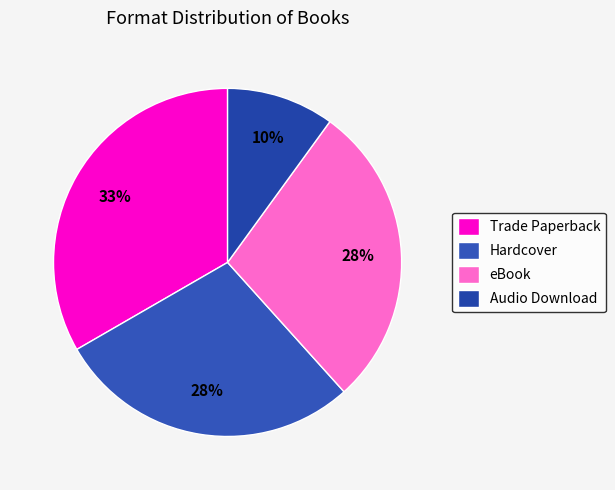

How many slices are in this pie chart?

4